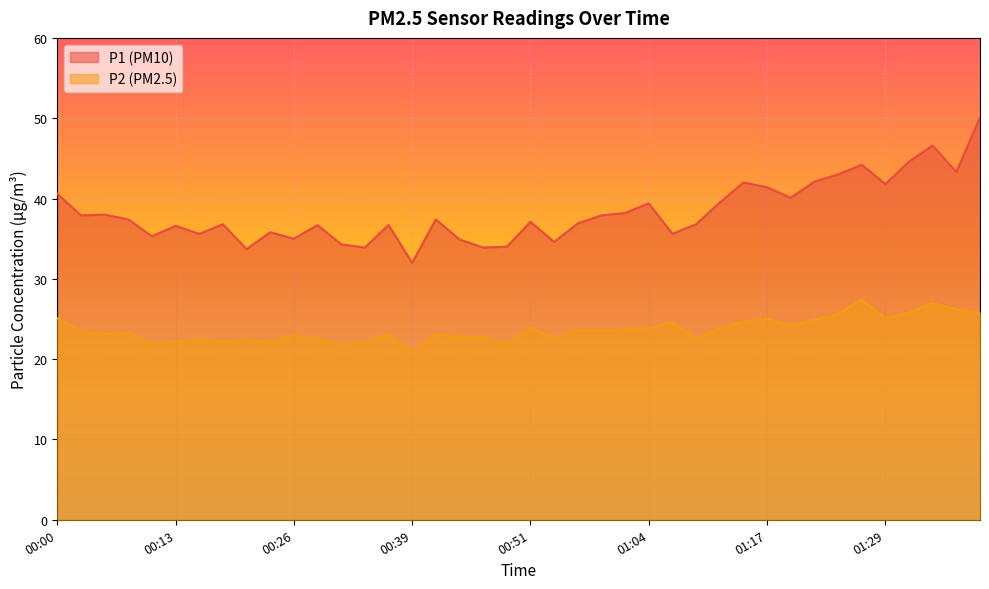

Which series has the largest total across all categories?

P1 (PM10)